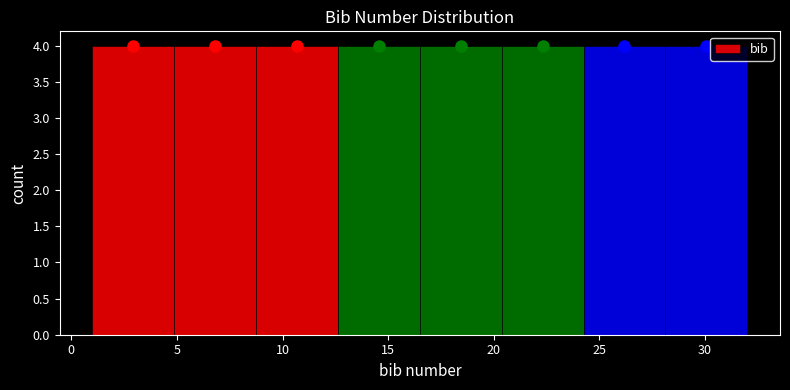

How tall is the bar that spans 24.5 to 28.0 on the x-axis? Neither the bar edges nor the heights are printed on the chart, so give them approximately, as read against the axes.

4